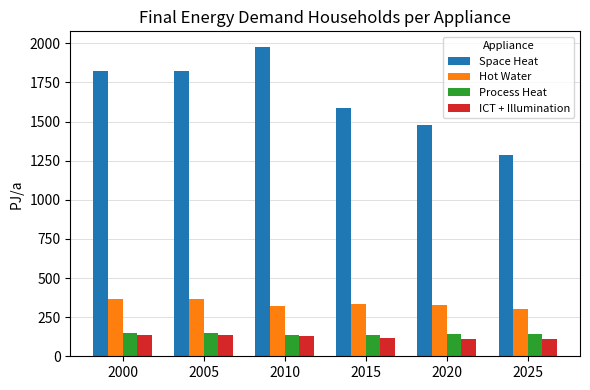

True or false: Hot Water has a value of 364.8 at 2005.

True